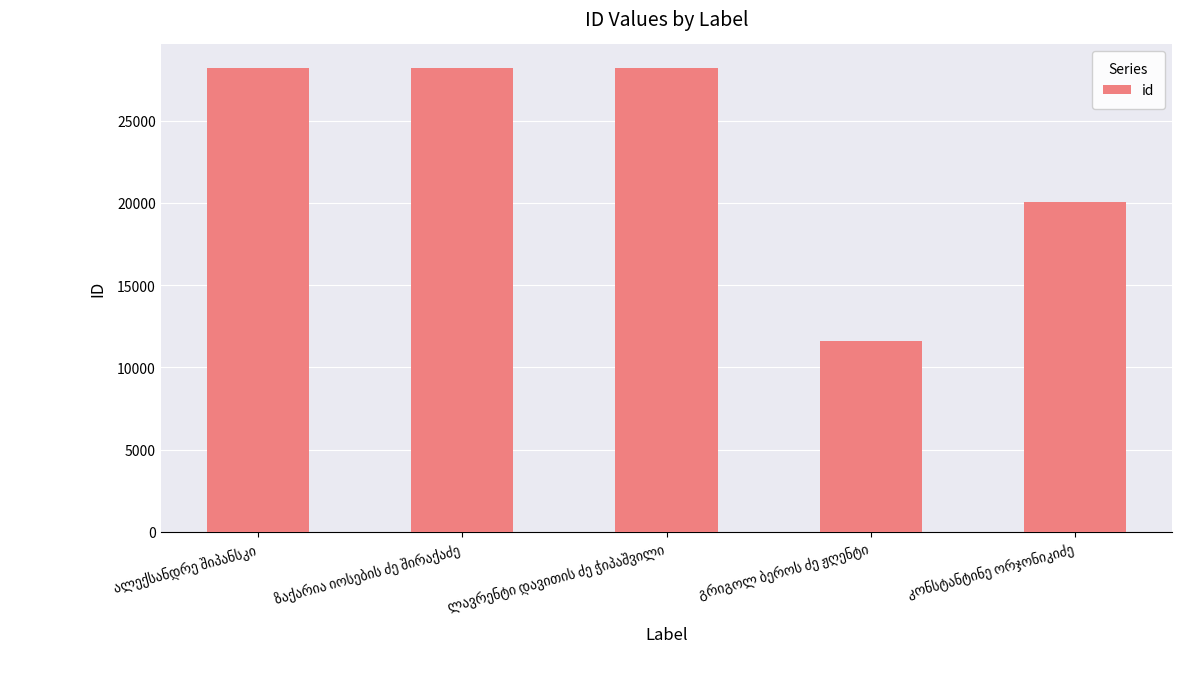

What is the average value?

23267